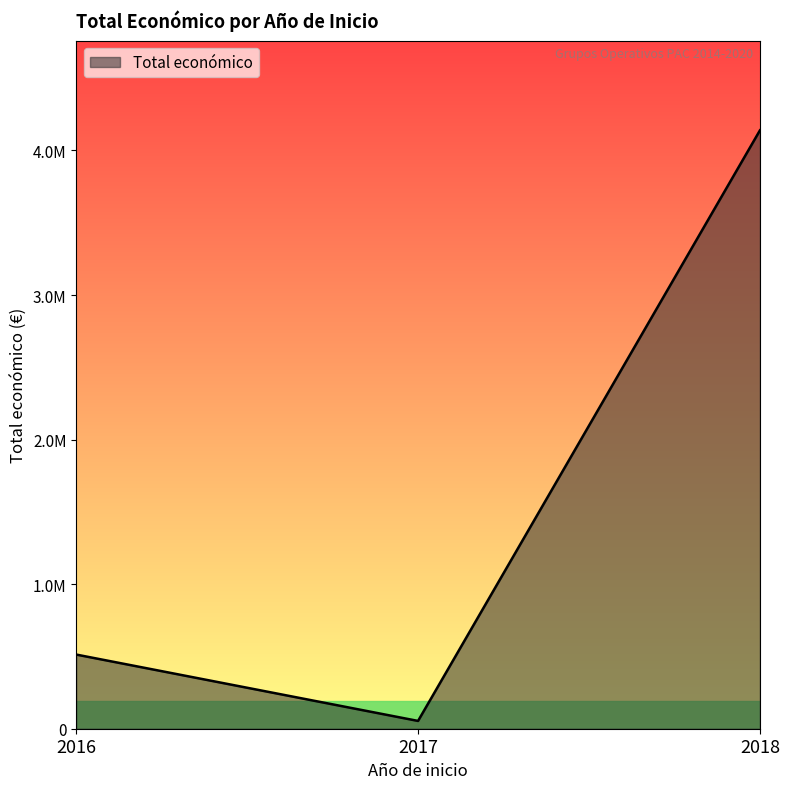

Is it true that the value at 2017 is 48896?

True